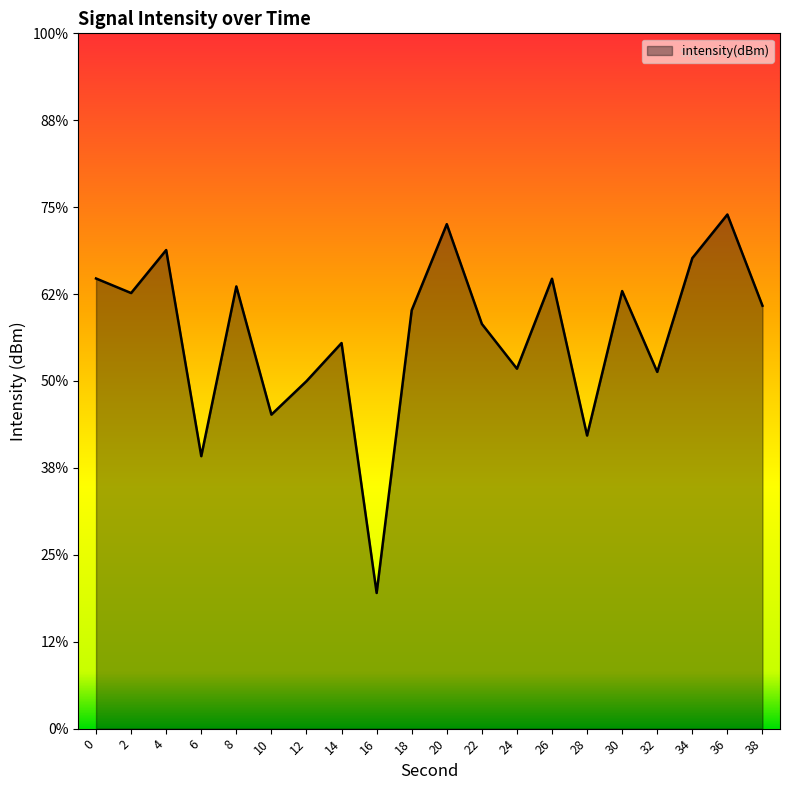

At which category does the data reach its first local peak?

4